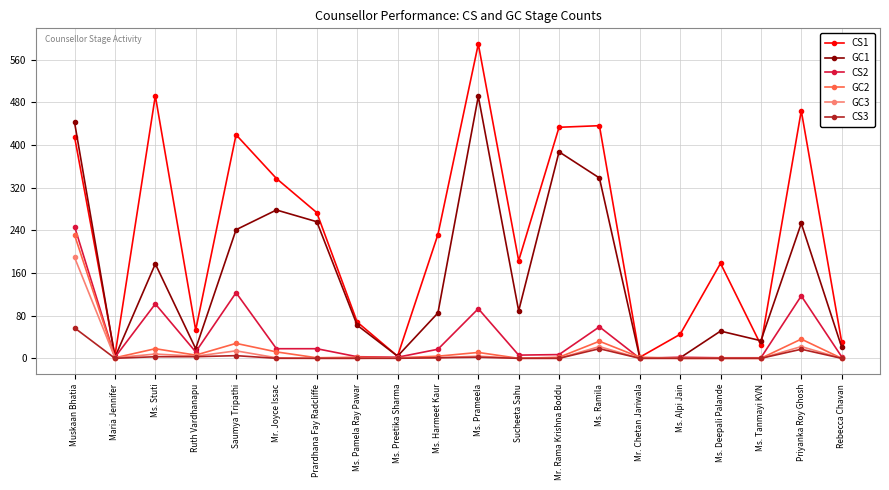

What is the total value across all series at Ms. Alpi Jain?

48